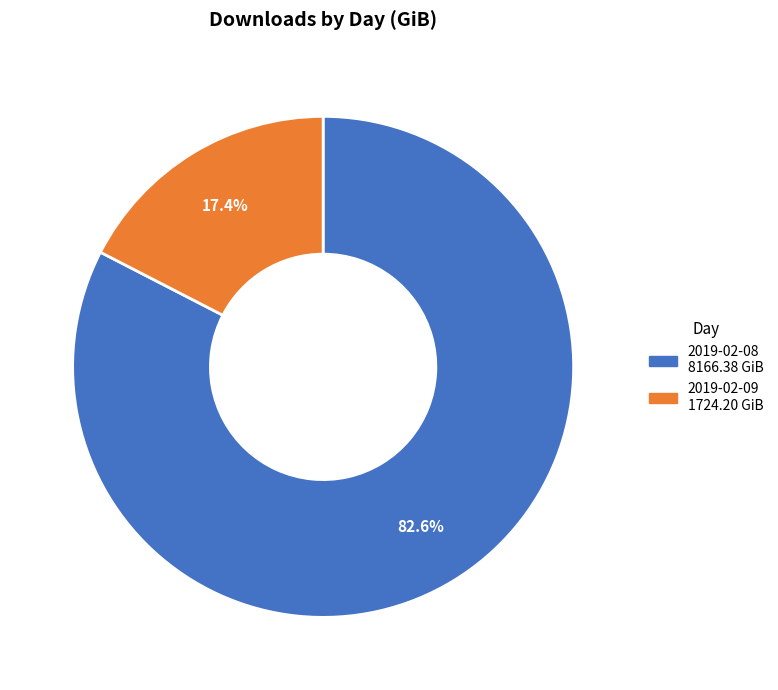

Is there any slice that represents more than half of the pie?

Yes